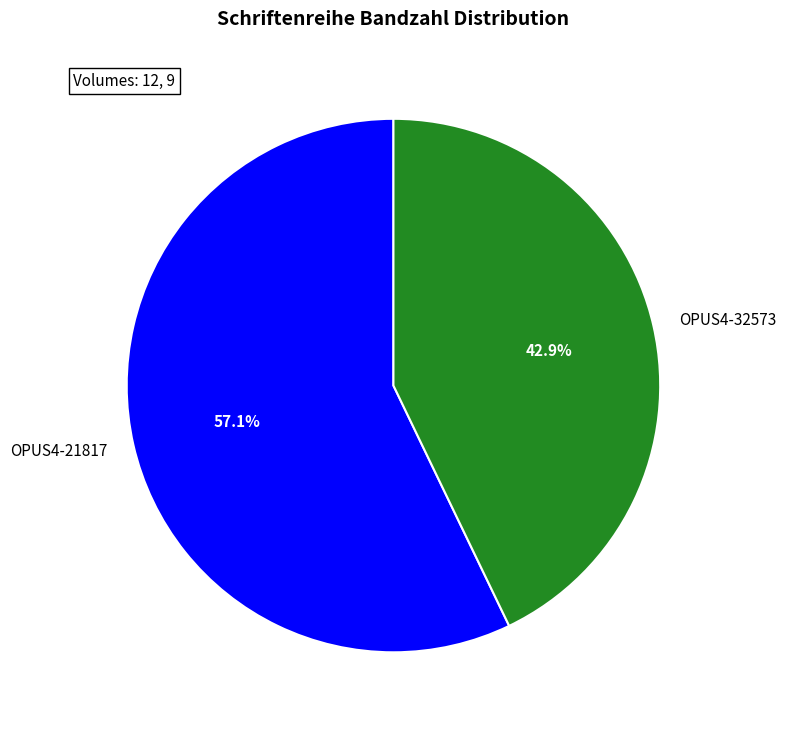

What is the majority slice?

OPUS4-21817